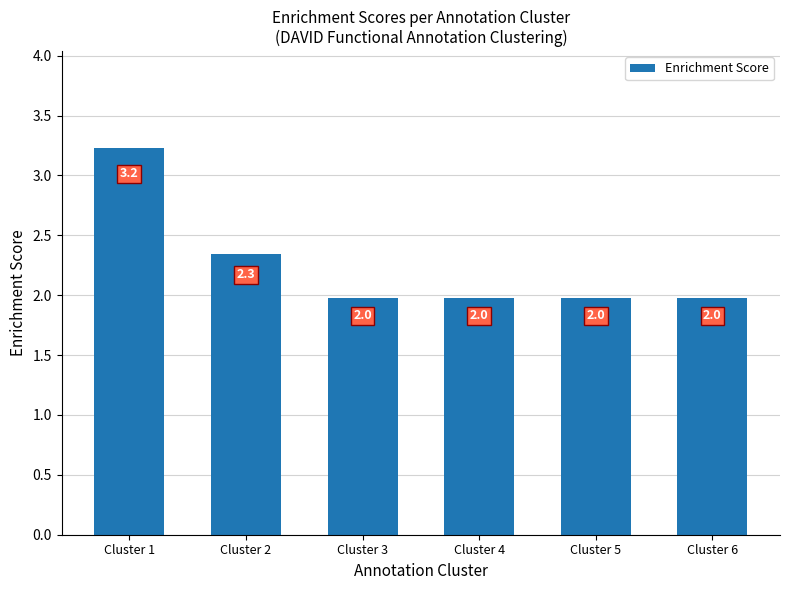

How many data points does each series have?

6